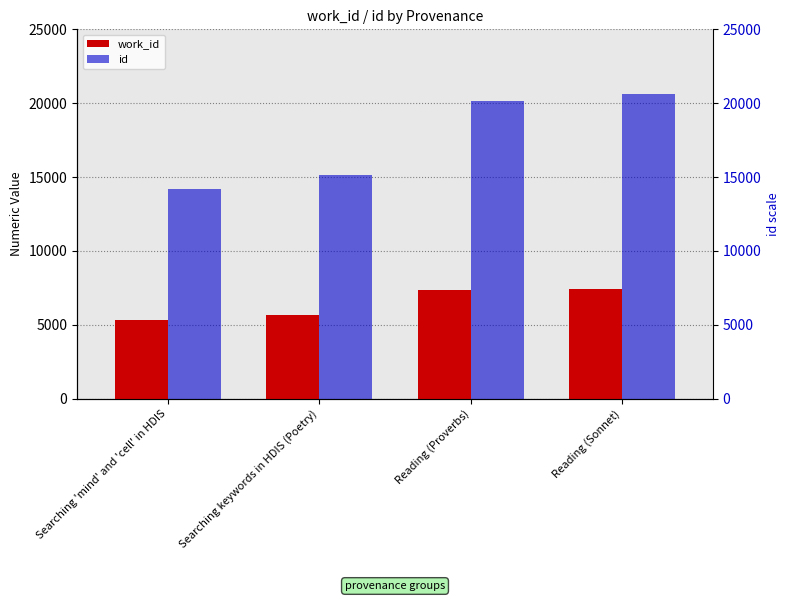

Is the value of id at Reading (Sonnet) greater than the value of work_id at Searching keywords in HDIS (Poetry)?

Yes